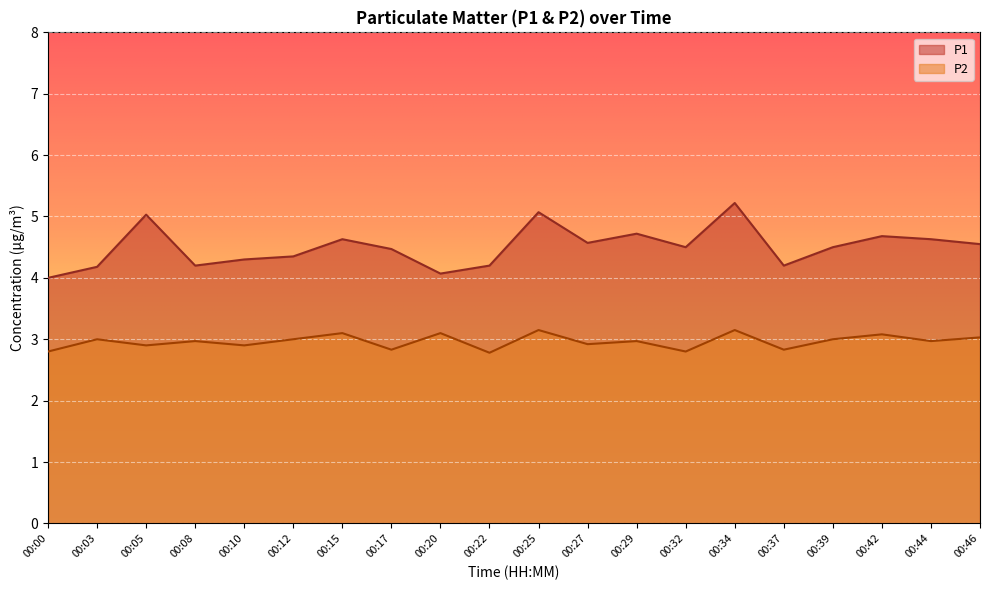

Is the value of P2 at 00:20 greater than the value of P1 at 00:10?

No